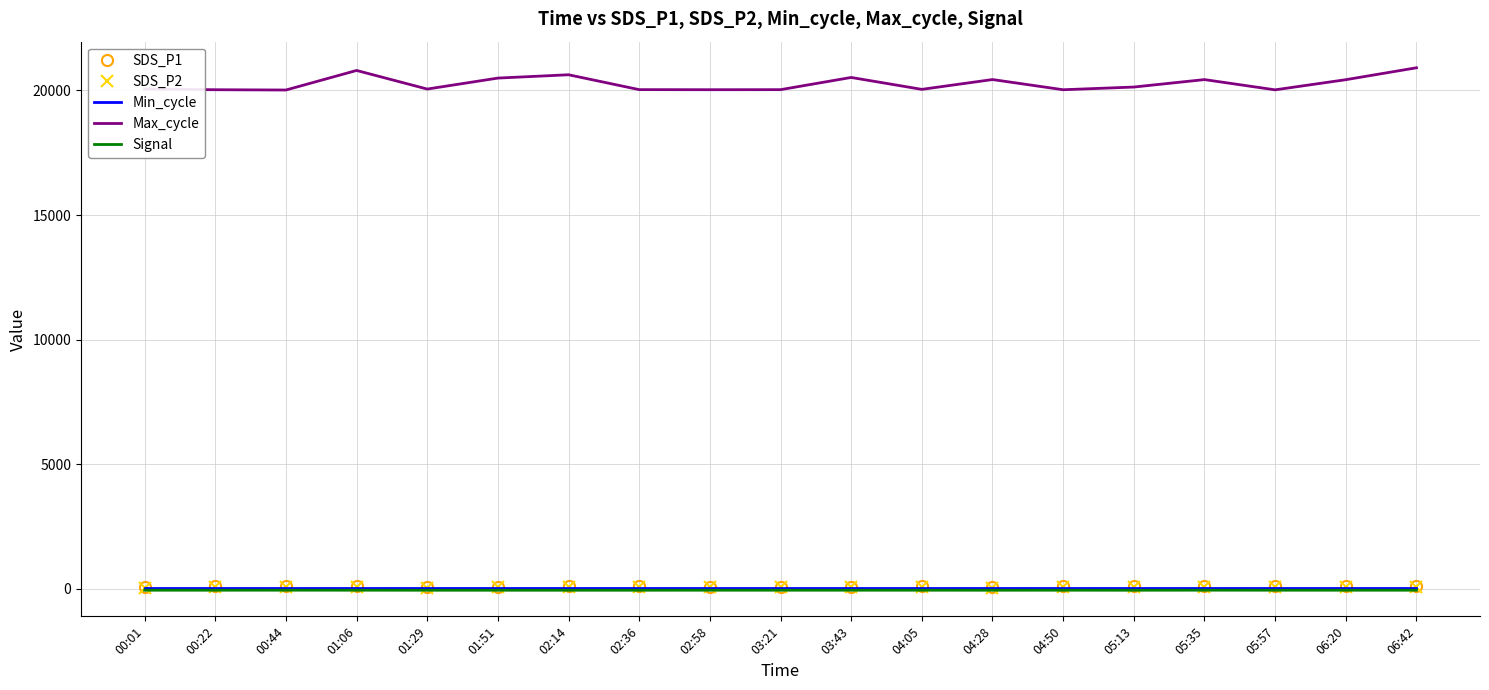

How many categories are shown in the chart?

19